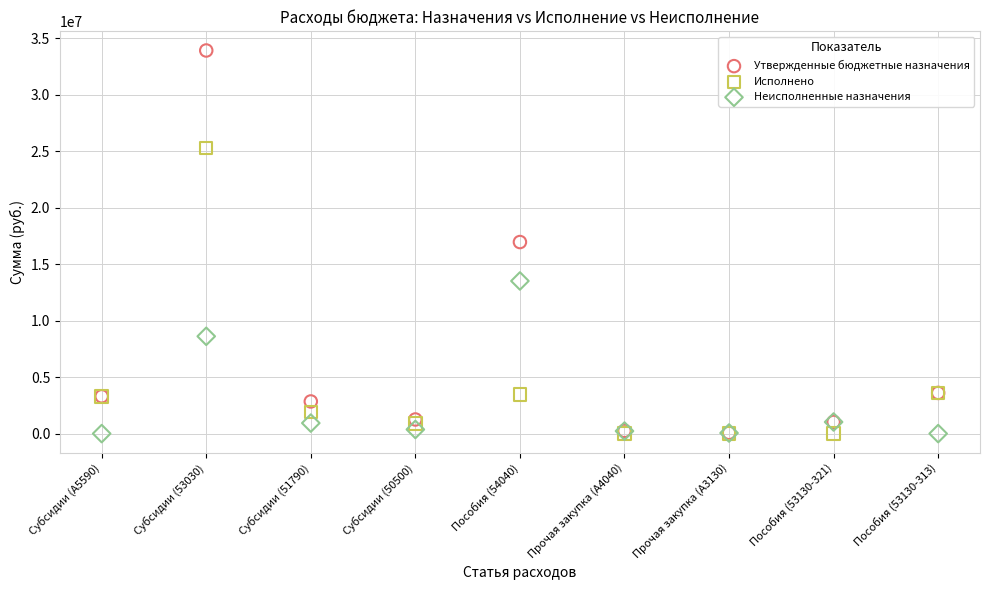

What are all the series names shown in the legend?

Утвержденные бюджетные назначения, Исполнено, Неисполненные назначения